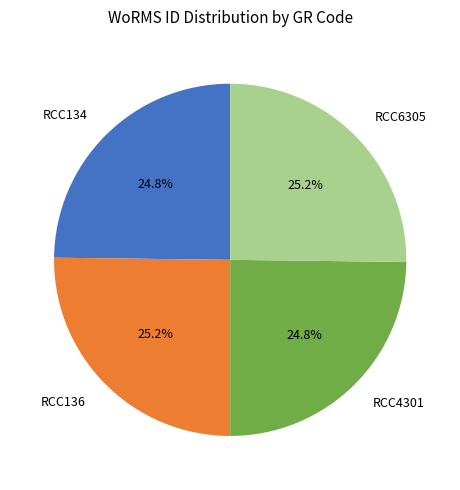

Is there a majority slice in this chart?

No